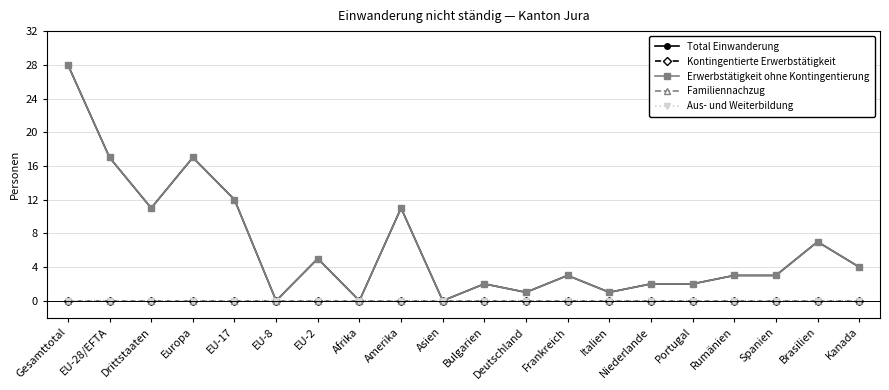

Which series has the largest range (max minus min)?

Total Einwanderung